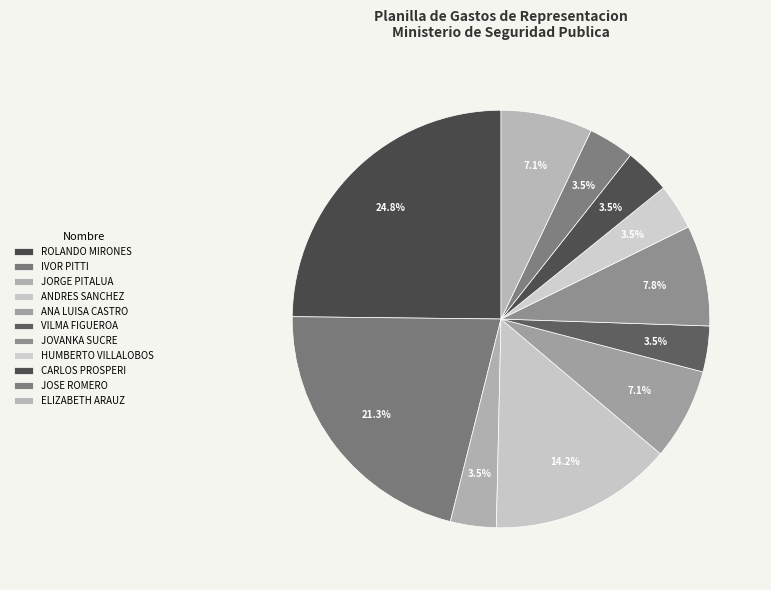

Is there any slice that represents more than half of the pie?

No